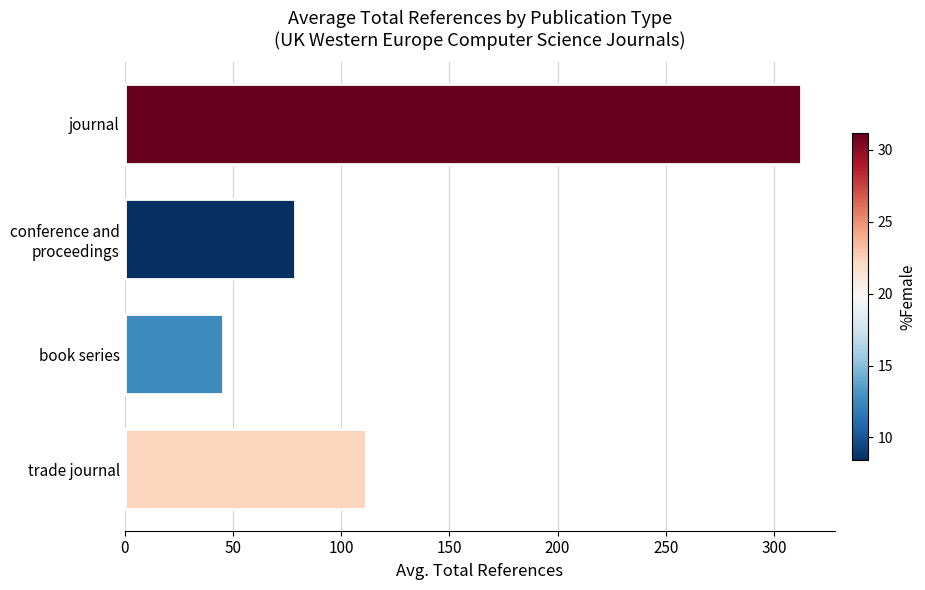

What is the ratio of the value at trade journal to the value at journal?

0.4